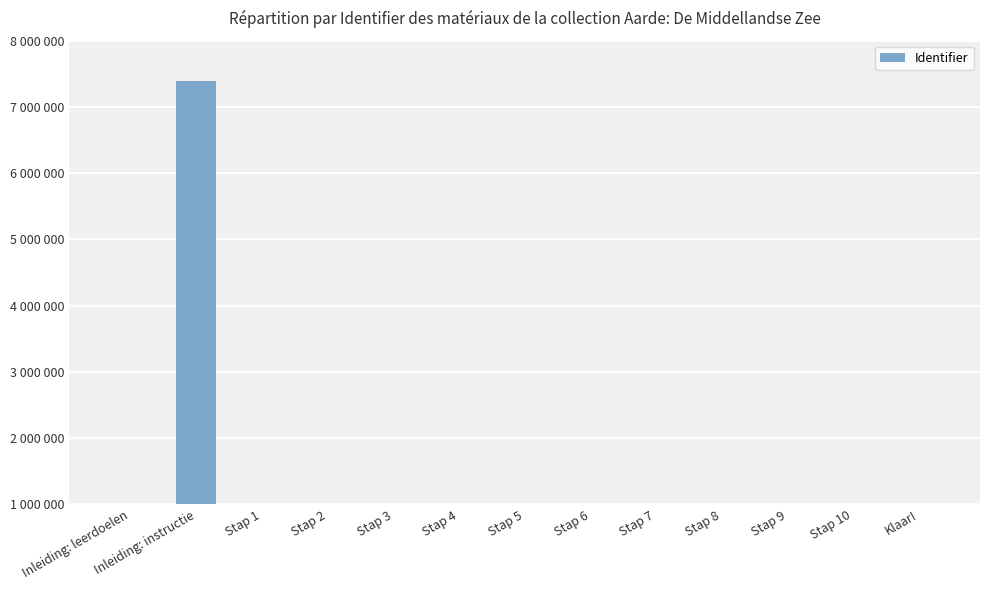

Are the bars horizontal?

No